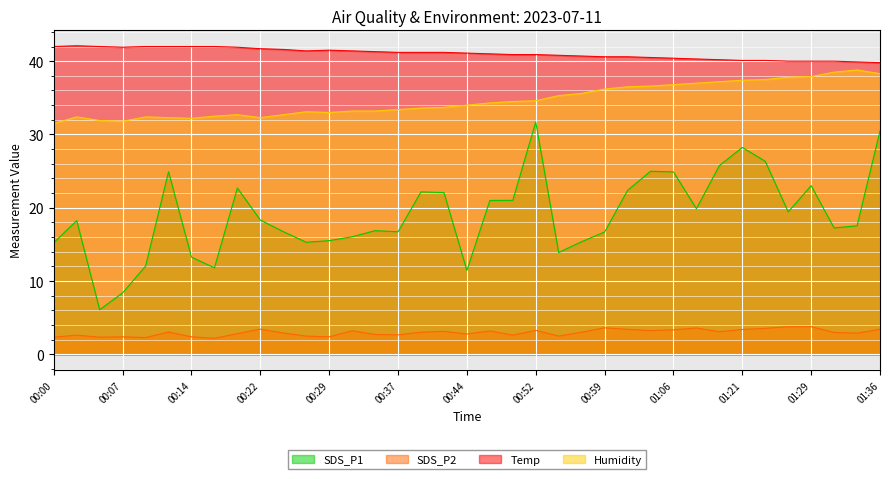

True or false: SDS_P2 and SDS_P1 cross at least once.

False